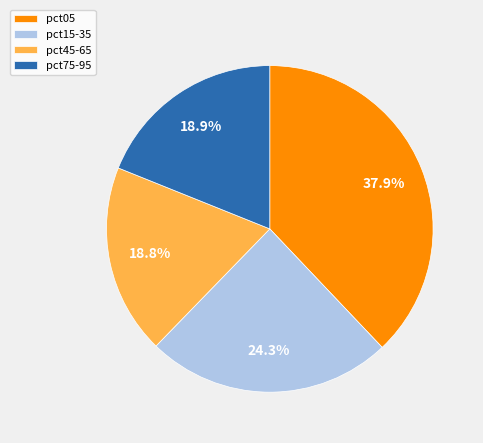

Does pct45-65 account for over 50% of the chart?

No